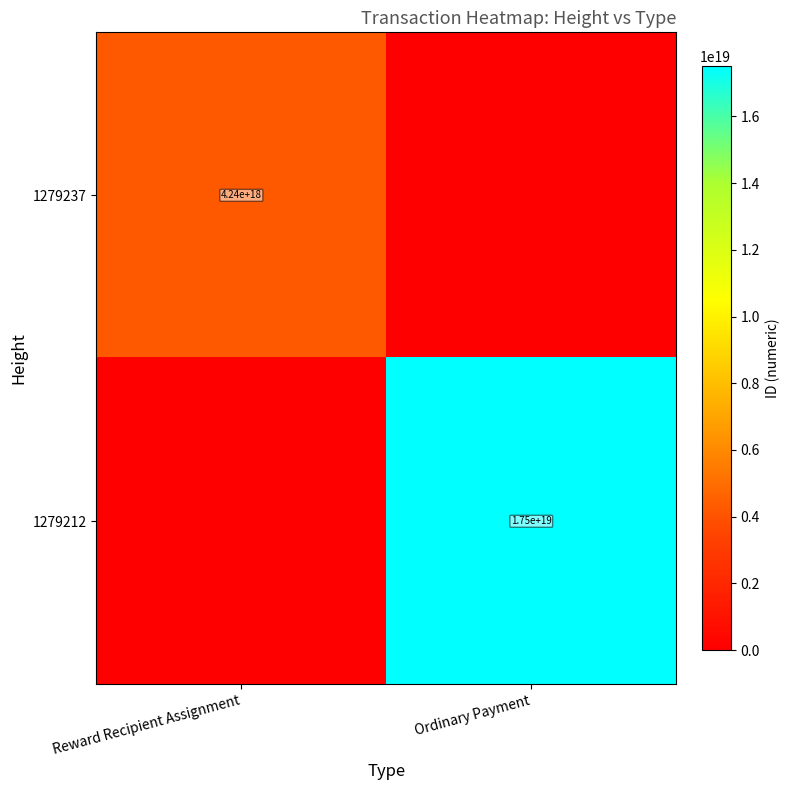

The 1279237 series shows 6497976333614949376 at Reward Recipient Assignment. True or false?

False